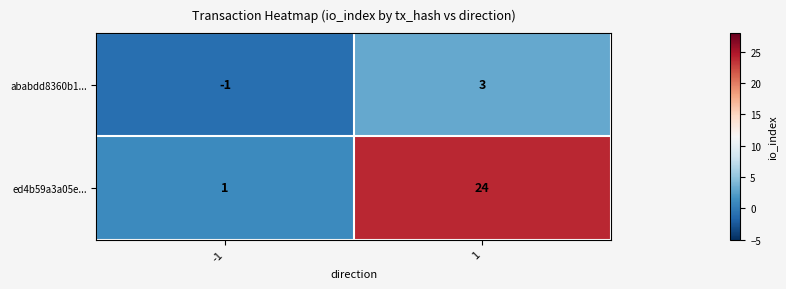

What is the sum of all ed4b59a3a05e... values?

25